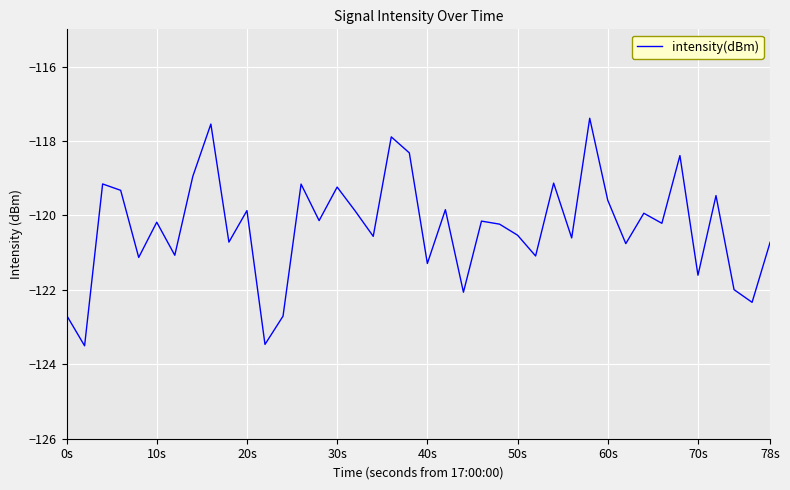

What is the minimum value shown in the chart?

-123.5